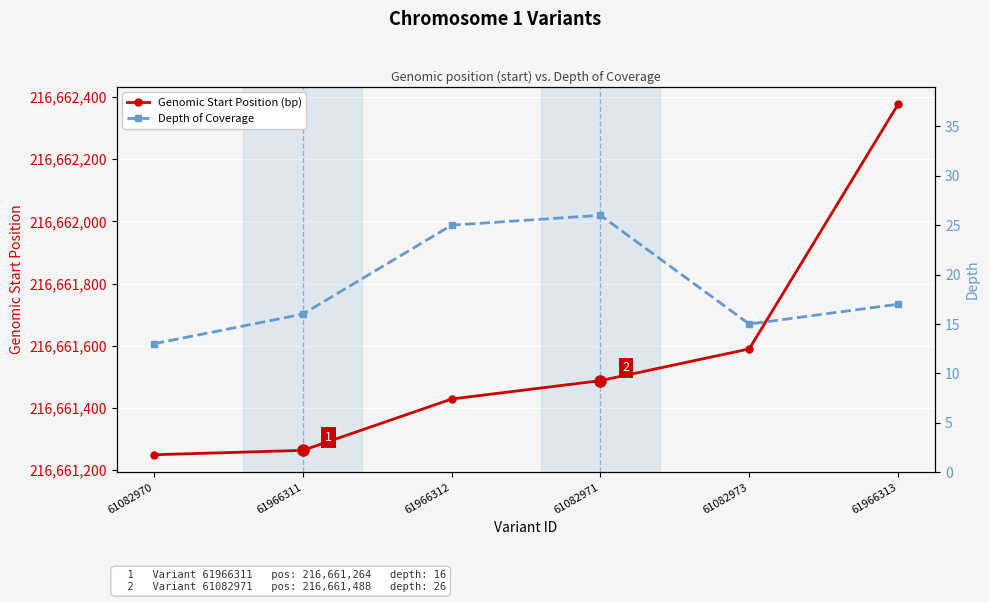

What is the value of the Genomic Start Position (bp) point at the 3rd from the left?

216661429